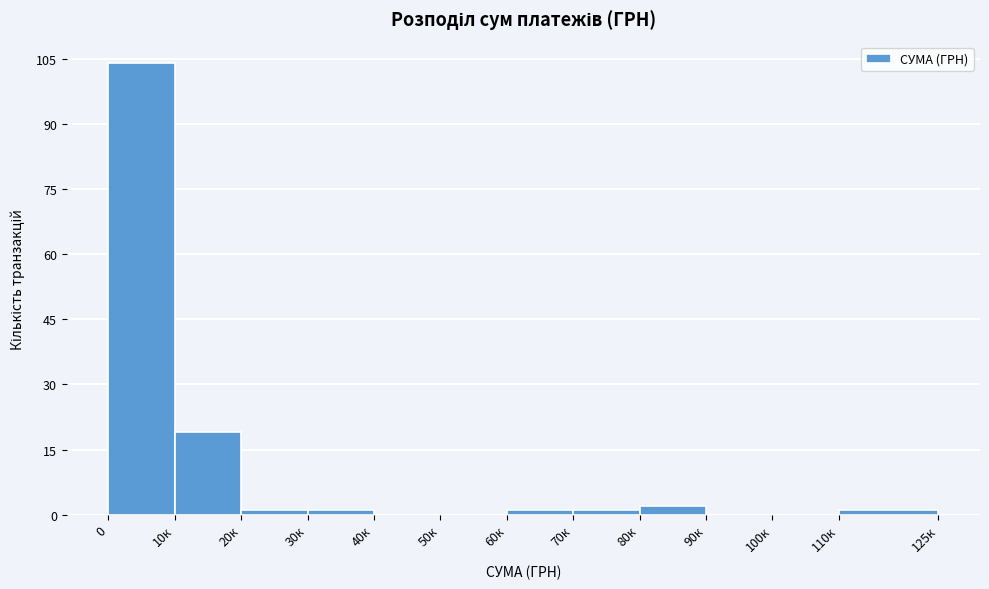

Reading left to right, extract all data points from this chart.

0=104	10к=19	20к=1	30к=1	40к=0	50к=0	60к=1	70к=1	80к=2	90к=0	100к=0	110к=1